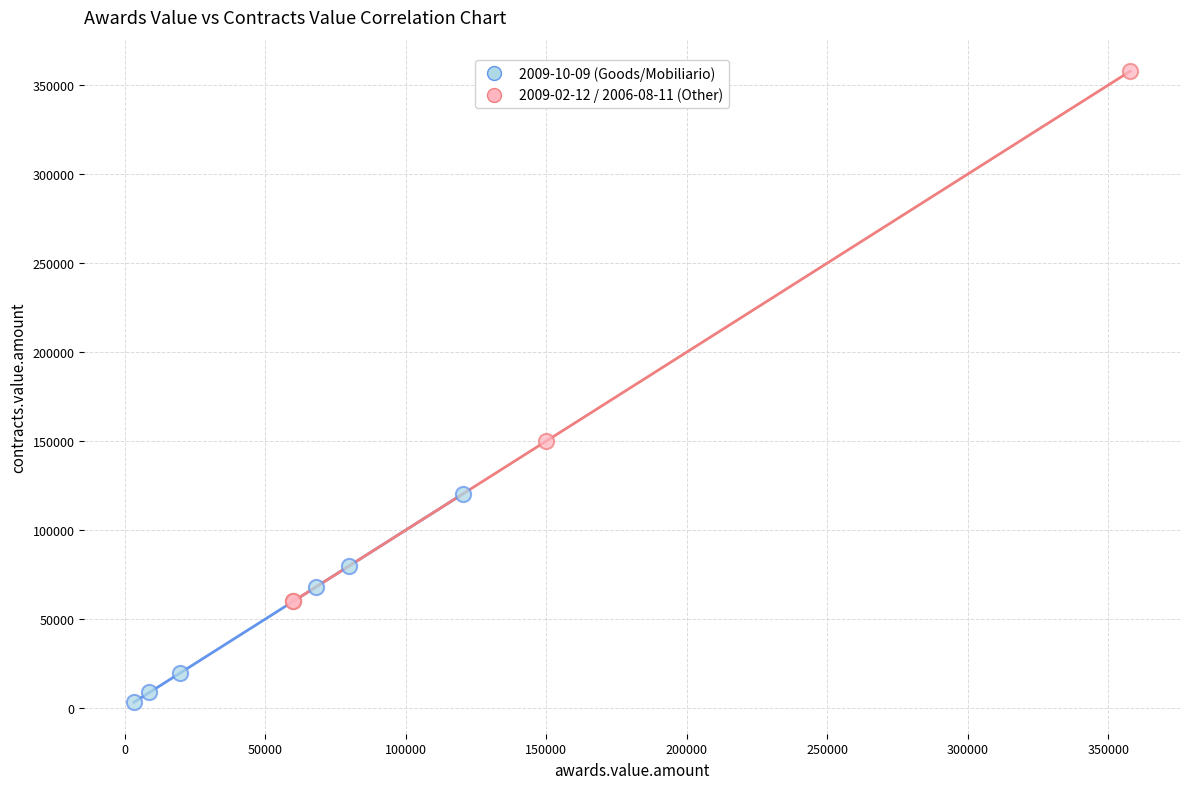

Which series contains the highest Y value?

2009-02-12 / 2006-08-11 (Other)